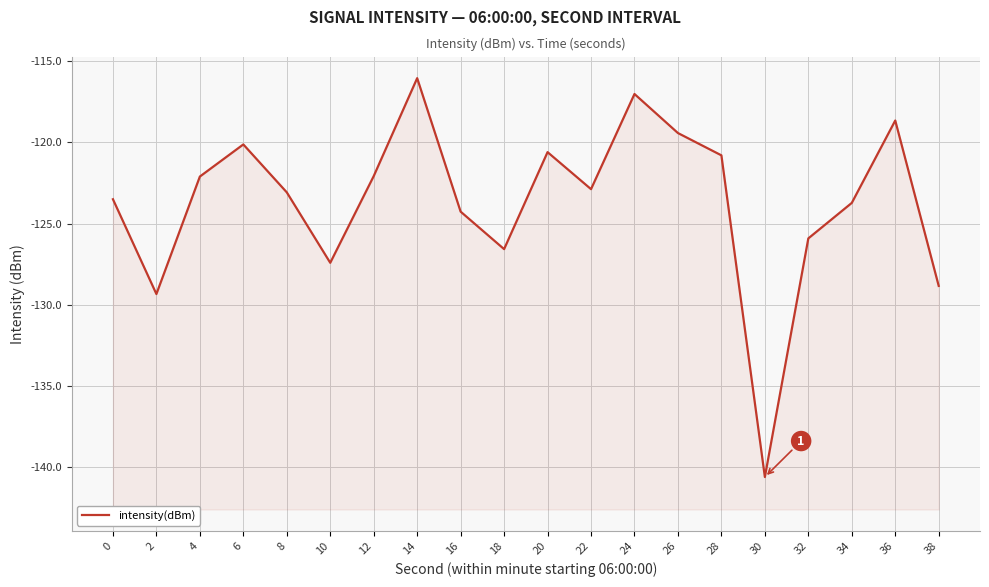

Is it true that the value at 6 is -67.2?

False